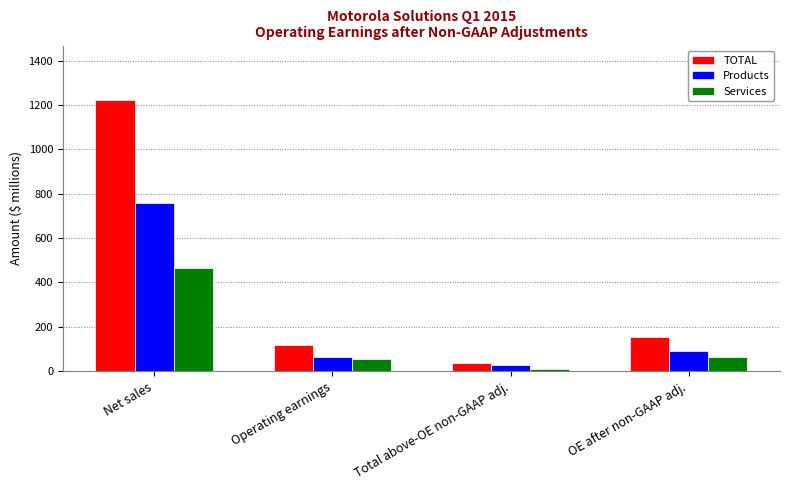

Reading right to left, extract all data points from this chart.

TOTAL: OE after non-GAAP adj.=156	Total above-OE non-GAAP adj.=37	Operating earnings=119	Net sales=1223
Products: OE after non-GAAP adj.=90	Total above-OE non-GAAP adj.=26	Operating earnings=64	Net sales=758
Services: OE after non-GAAP adj.=66	Total above-OE non-GAAP adj.=11	Operating earnings=55	Net sales=465